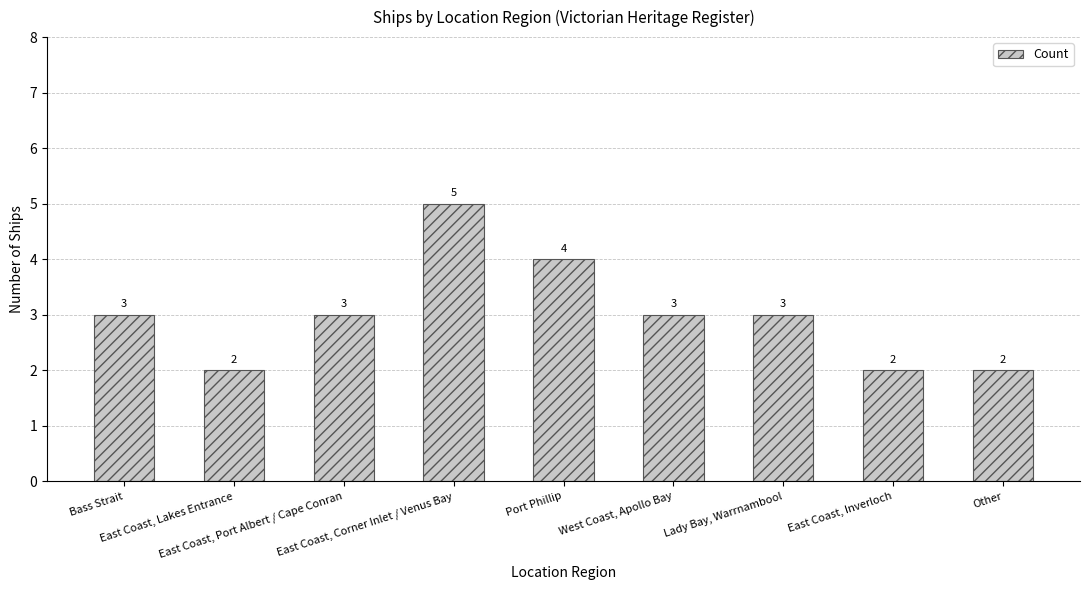

What is the change in value from East Coast, Corner Inlet / Venus Bay to Lady Bay, Warrnambool?

-2